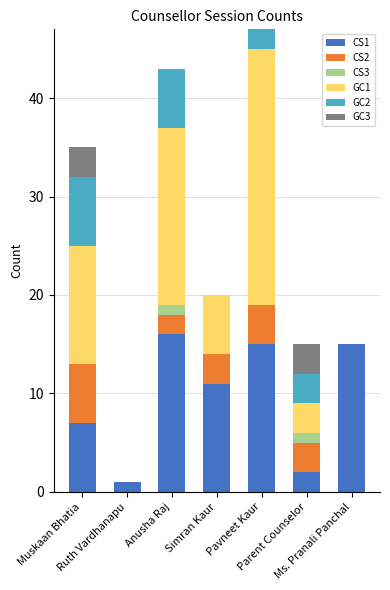

Rank the categories by GC1 value from lowest to highest.

Ruth Vardhanapu, Ms. Pranali Panchal, Parent Counselor, Simran Kaur, Muskaan Bhatia, Anusha Raj, Pavneet Kaur